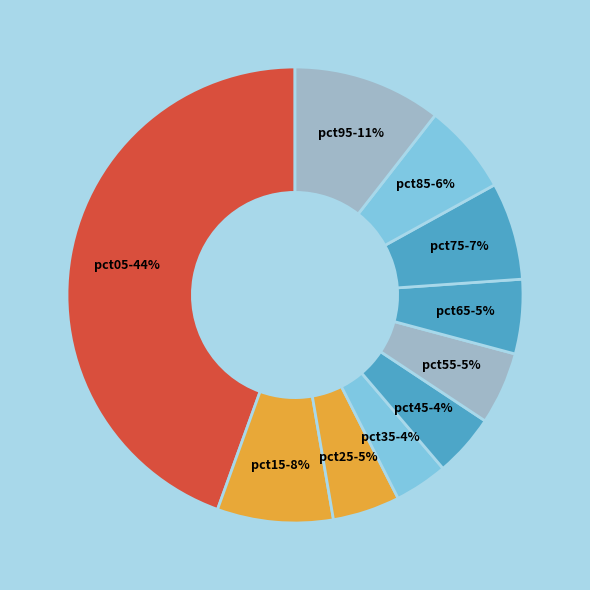

What is the largest slice in the pie chart?

pct05